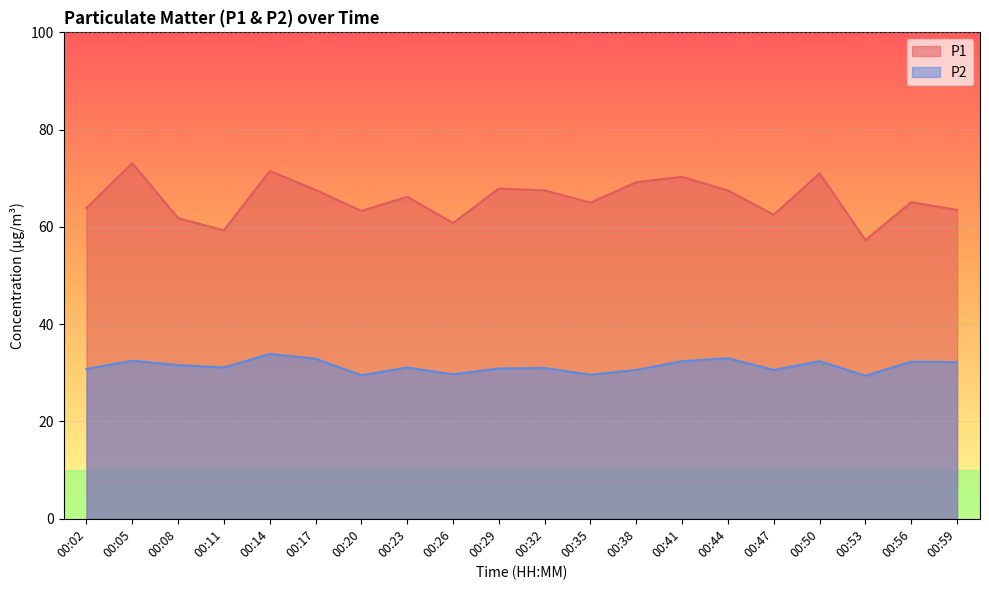

True or false: P2 and P1 intersect in this chart.

False